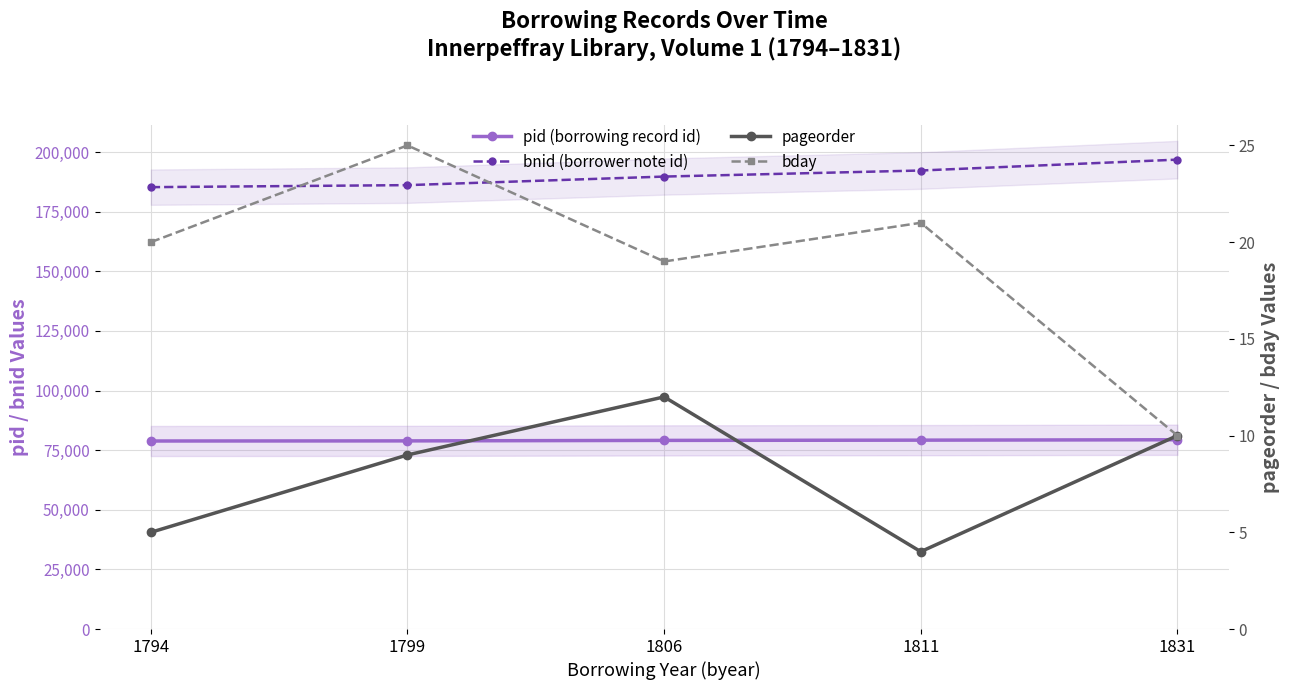

What are all the series names shown in the legend?

pid (borrowing record id), bnid (borrower note id), pageorder, bday